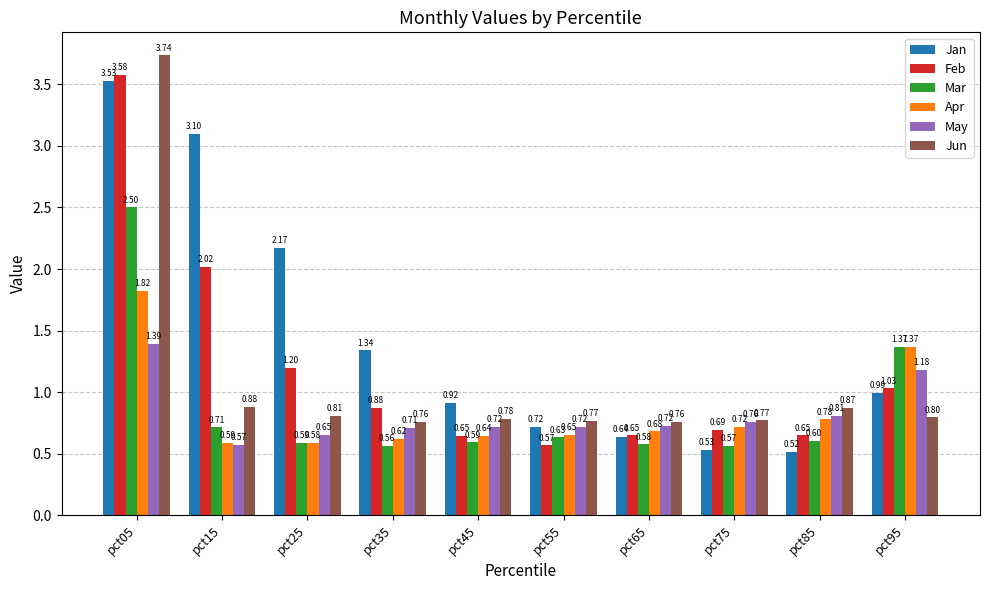

Rank the series by their maximum value, from highest to lowest.

Jun, Feb, Jan, Mar, Apr, May